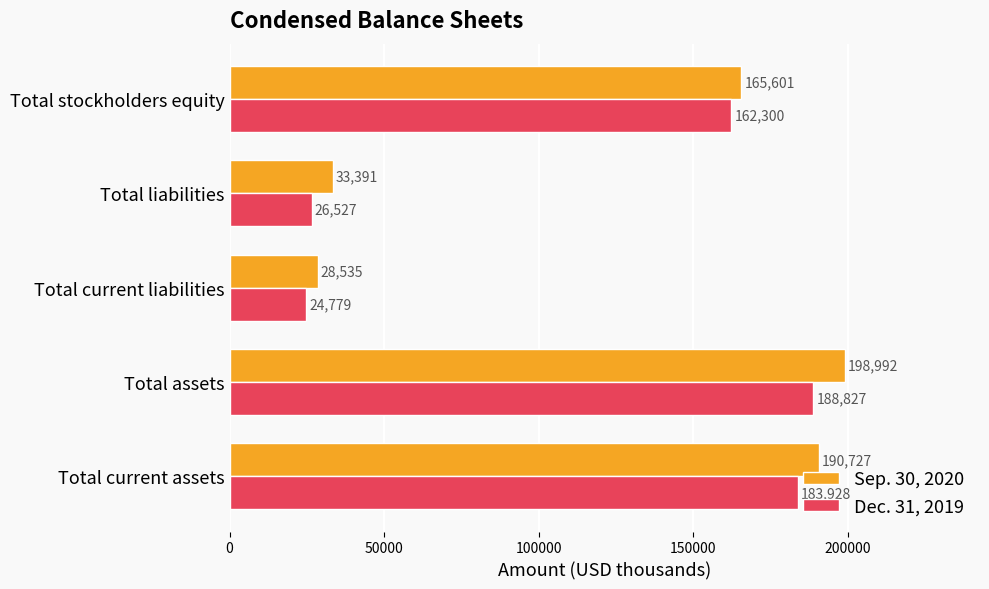

At which label does Sep. 30, 2020 reach its minimum?

Total current liabilities